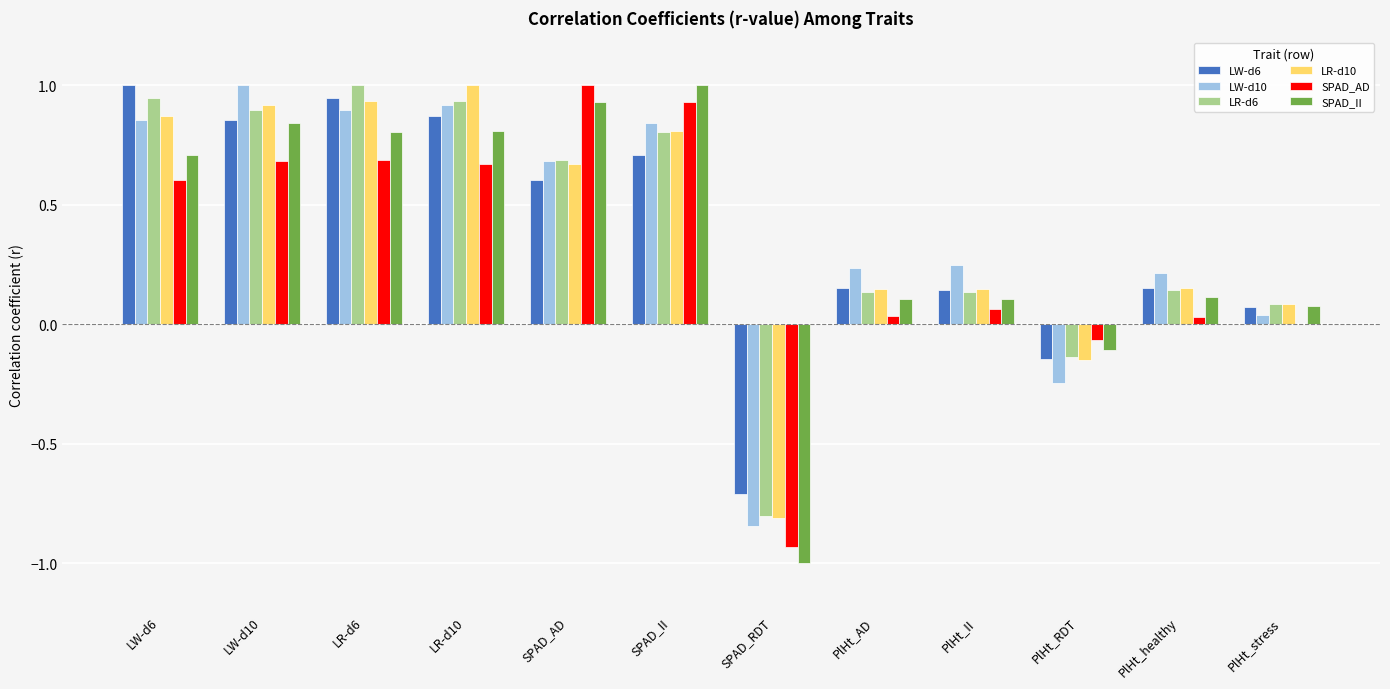

How many positive values does the LR-d6 series have?

10